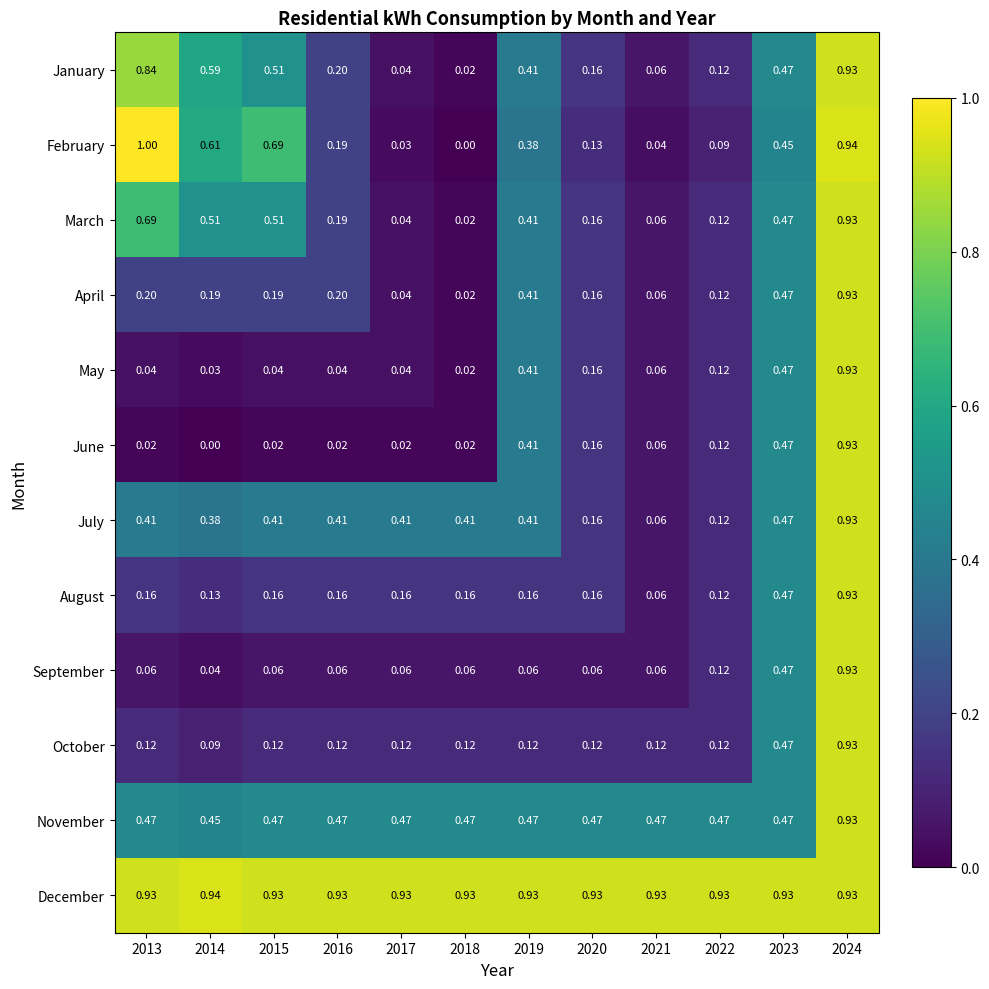

At 2013, list the series in order from smallest to largest.

June, May, September, October, August, April, July, November, March, January, December, February